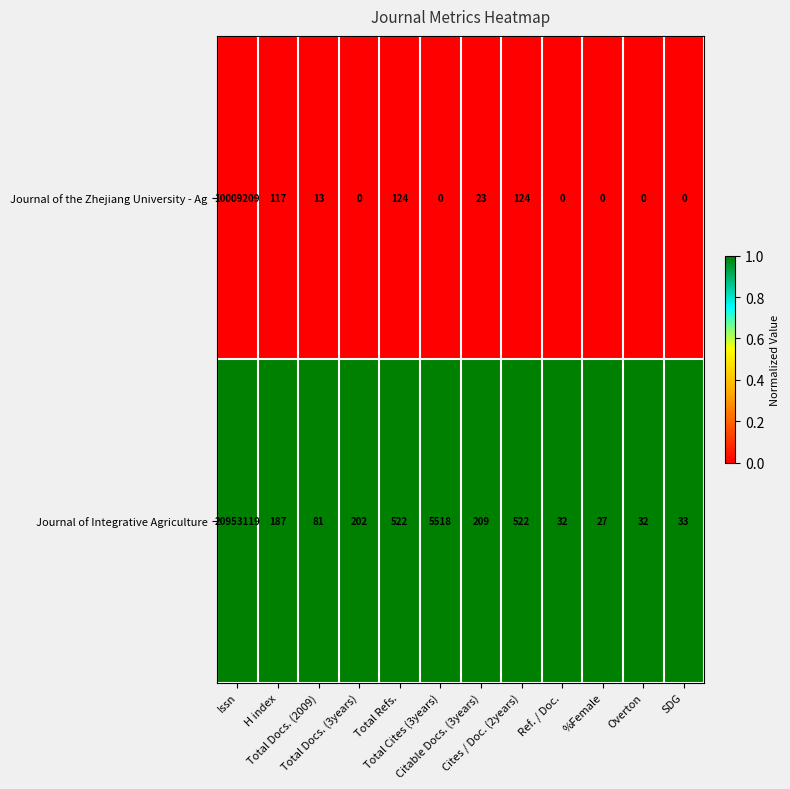

Rank the series by their average value, from lowest to highest.

Journal of the Zhejiang University - Ag, Journal of Integrative Agriculture